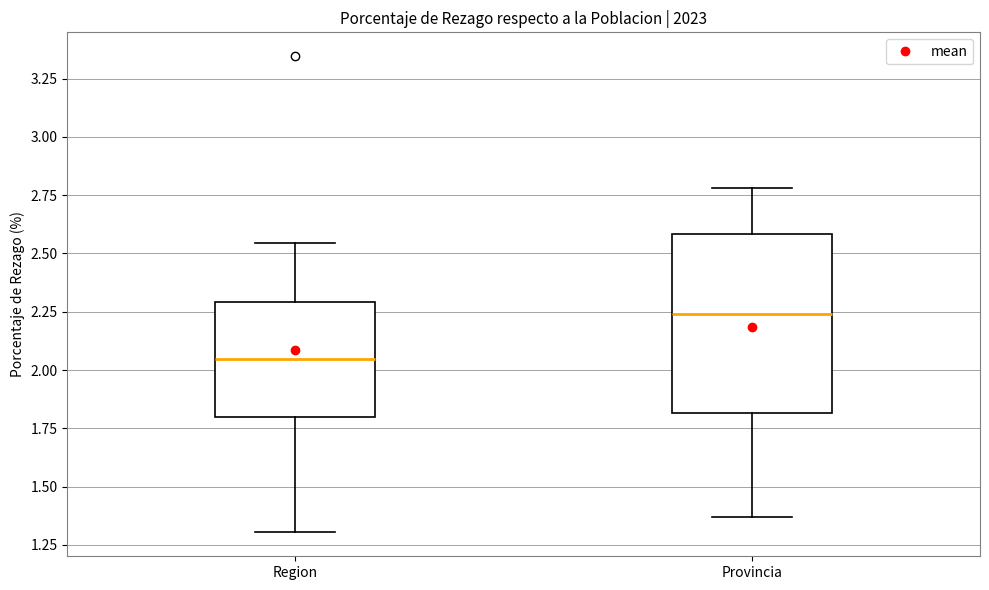

Reading left to right, read every box against the y-axis: the position of its median line, the range the box covers, and the ends of its whiskers. The values are not printed on the chart, so give them approximately, as read against the axis.

Region: median 2.05, box 1.80 to 2.30, whiskers 1.30 to 2.55
Provincia: median 2.25, box 1.80 to 2.60, whiskers 1.35 to 2.80